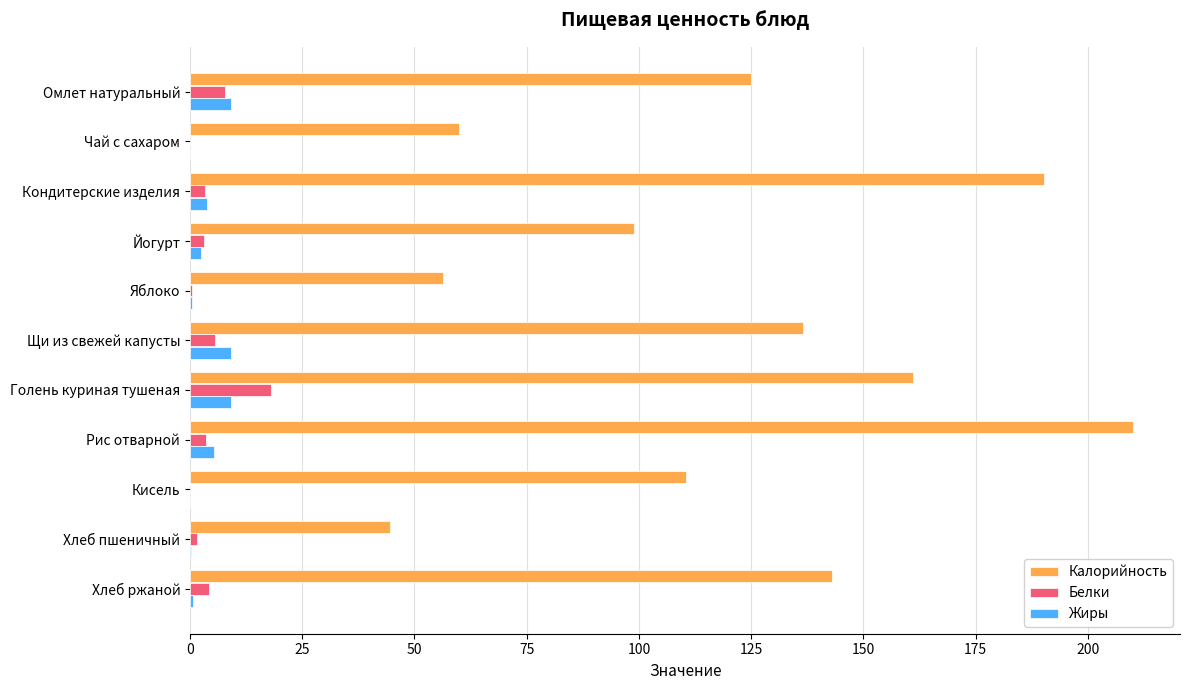

The value of Калорийность at Йогурт is 99.0. True or false?

True